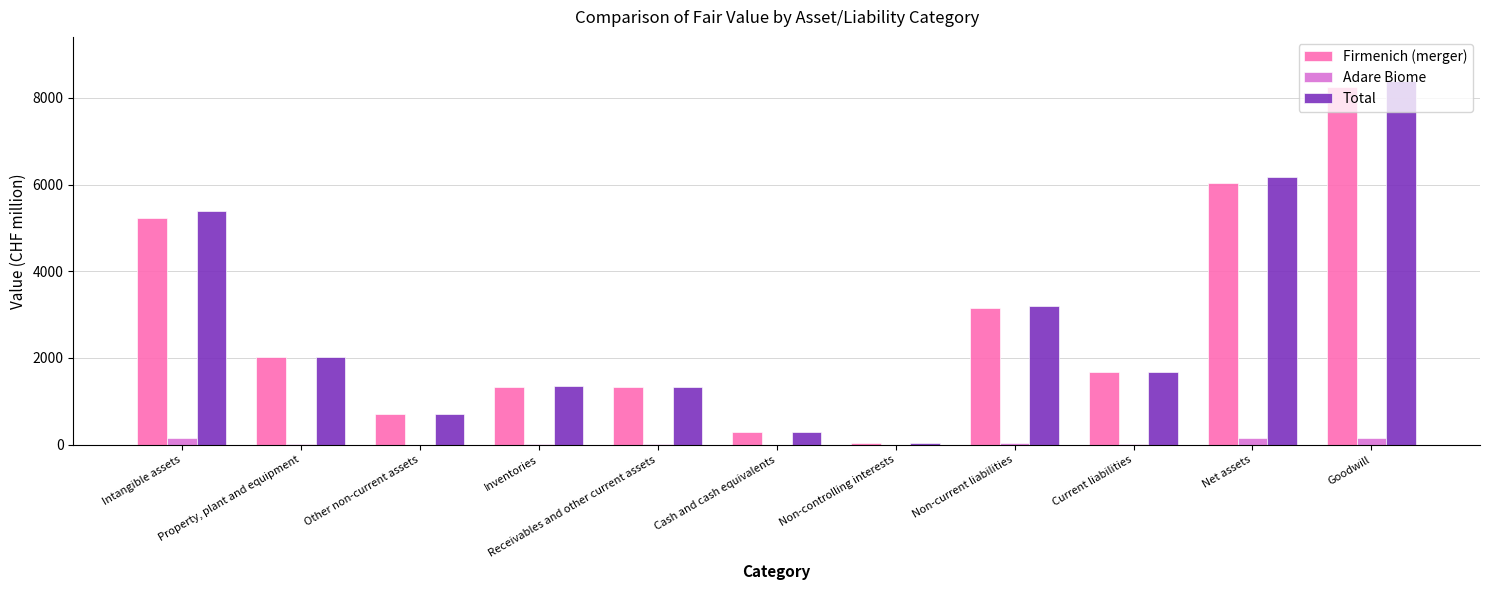

What is the sum of all Total values?

30604